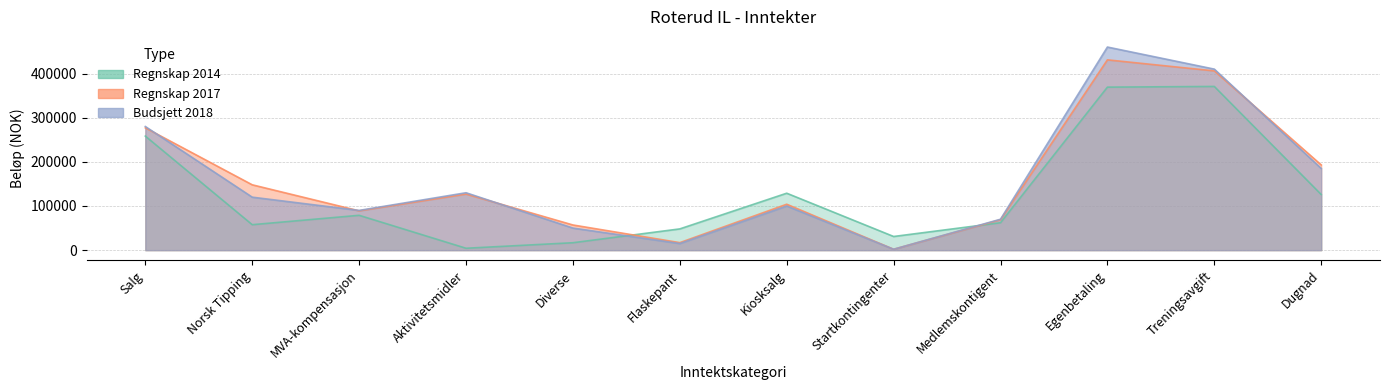

Is it true that Regnskap 2014 equals 3448 at Diverse?

False